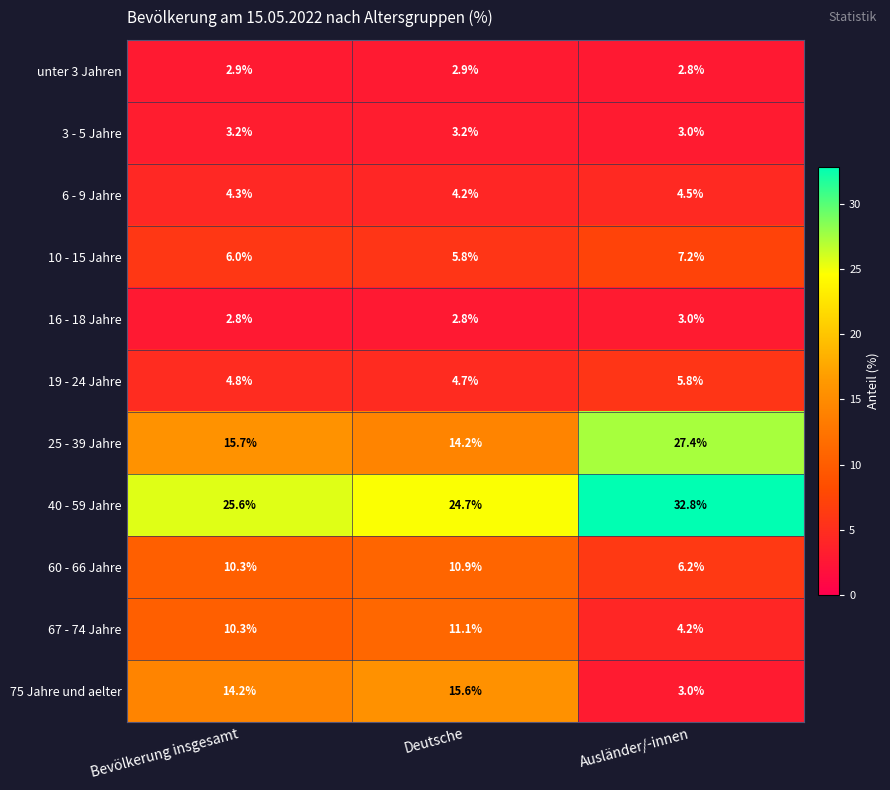

What is the average value of the 3 - 5 Jahre series?

3.1